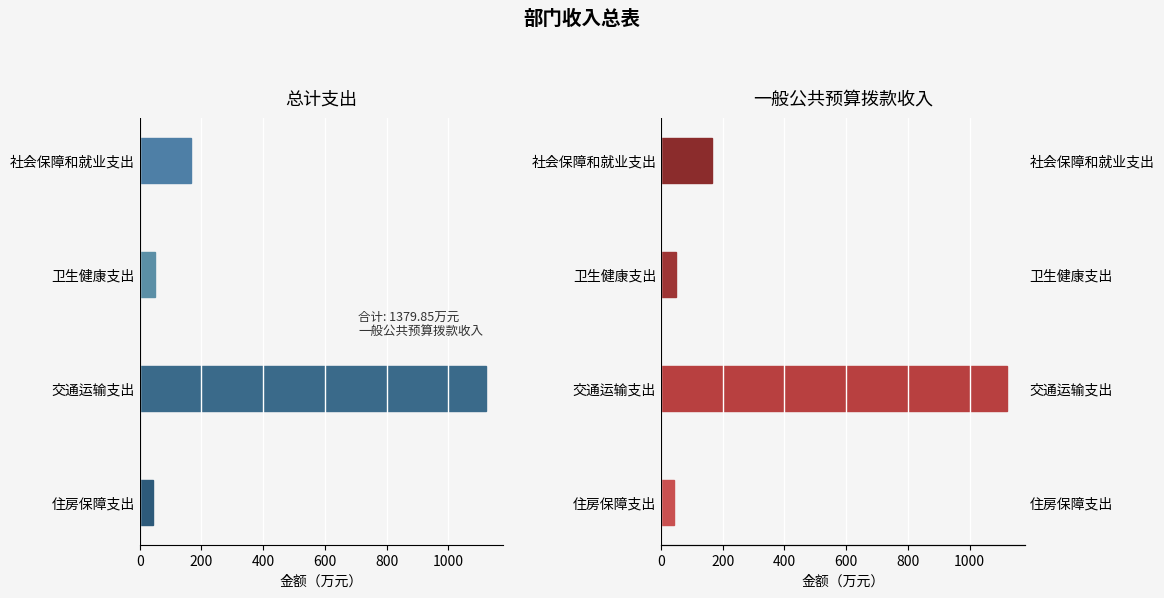

How many groups of bars are there?

4